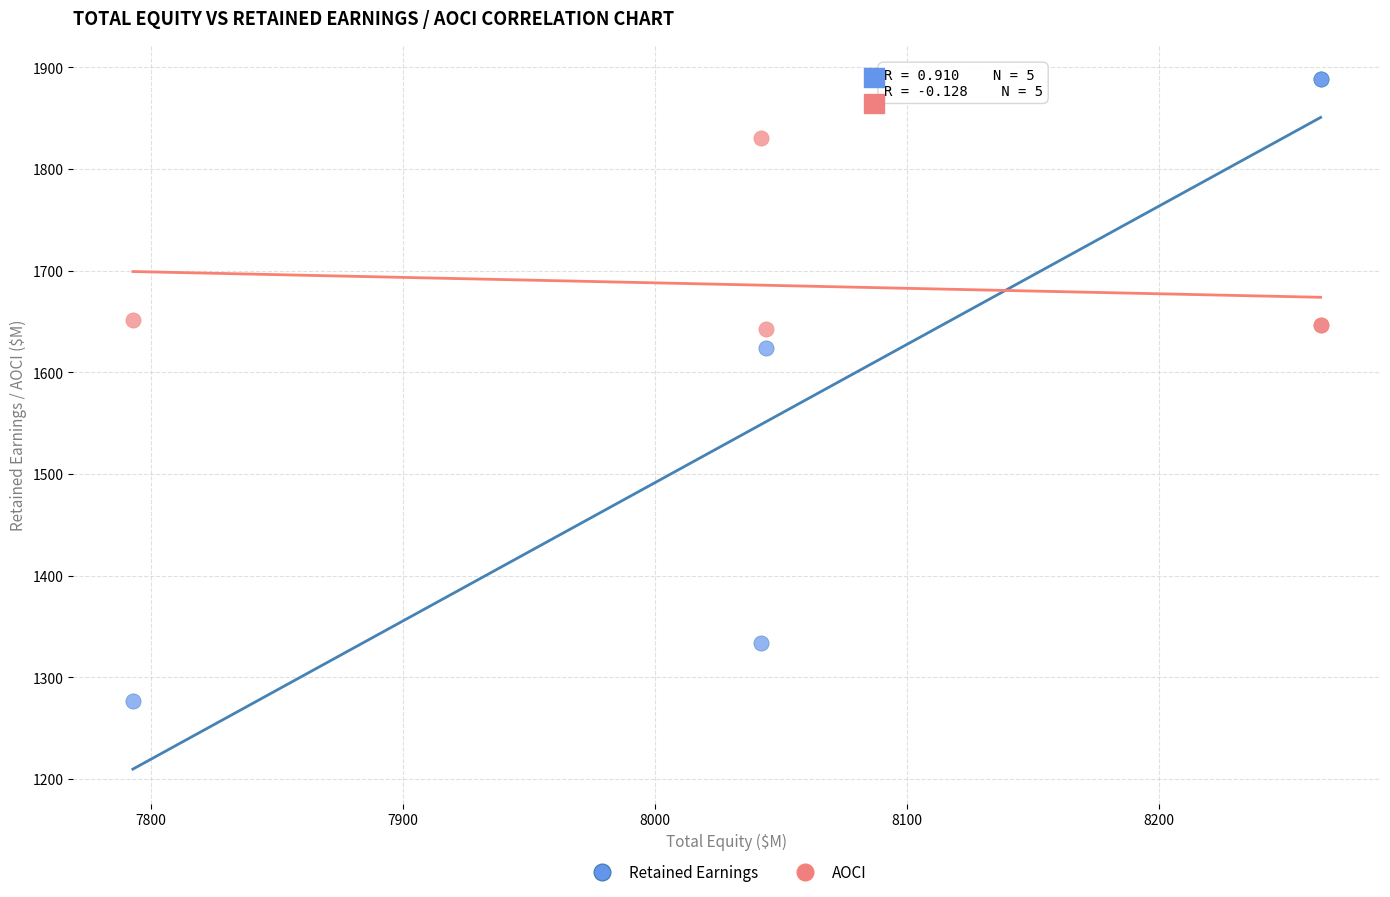

Which series contains the highest Y value?

Retained Earnings